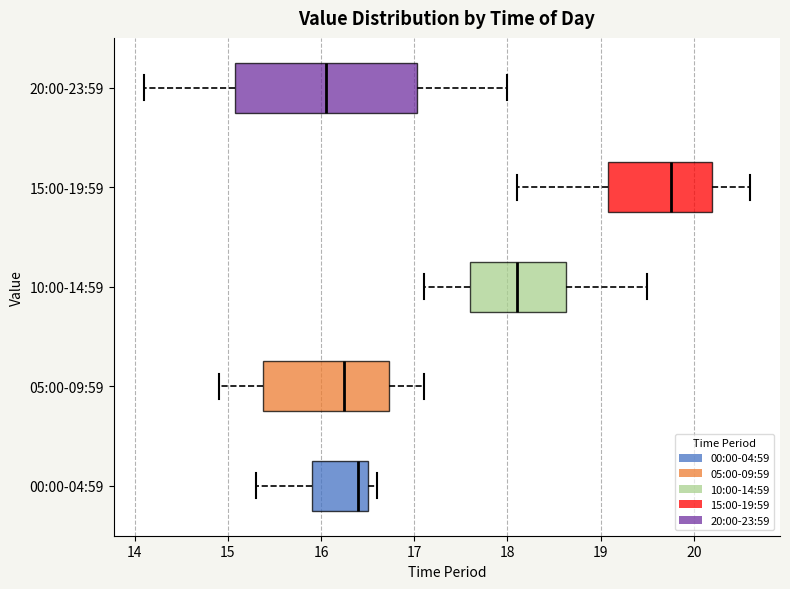

Reading bottom to top, read every box against the x-axis: the position of its median line, the range the box covers, and the ends of its whiskers. The values are not printed on the chart, so give them approximately, as read against the axis.

00:00-04:59: median 16.4, box 15.9 to 16.5, whiskers 15.3 to 16.6
05:00-09:59: median 16.3, box 15.4 to 16.7, whiskers 14.9 to 17.1
10:00-14:59: median 18.1, box 17.6 to 18.6, whiskers 17.1 to 19.5
15:00-19:59: median 19.8, box 19.1 to 20.2, whiskers 18.1 to 20.6
20:00-23:59: median 16.1, box 15.1 to 17.0, whiskers 14.1 to 18.0